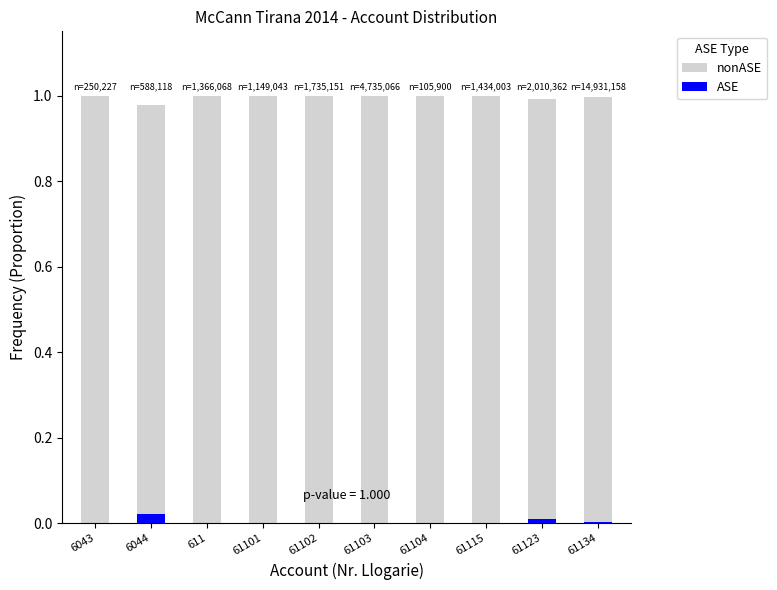

The value of nonASE at 61103 is 1.6. True or false?

False